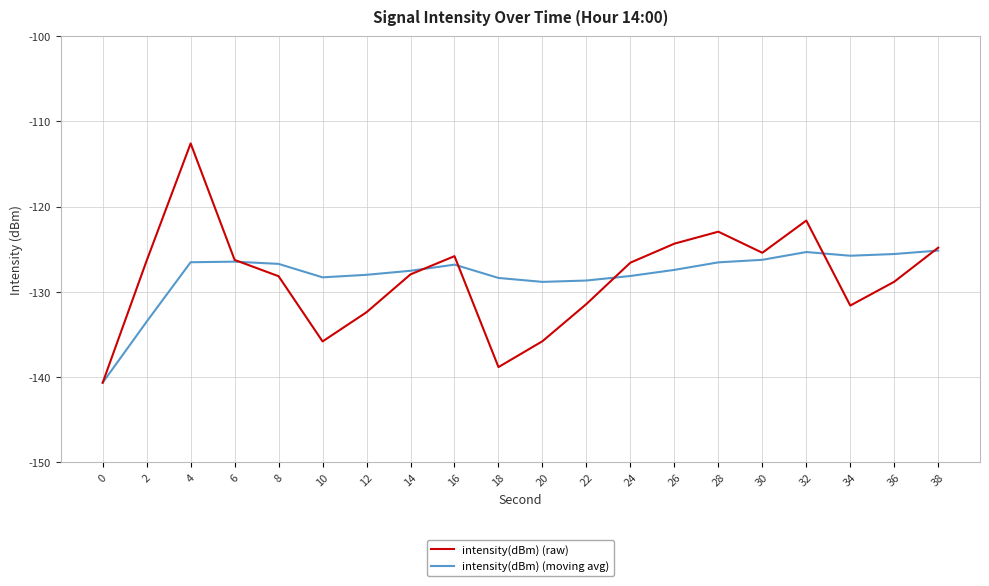

True or false: intensity(dBm) (moving avg) and intensity(dBm) (raw) cross at least once.

True